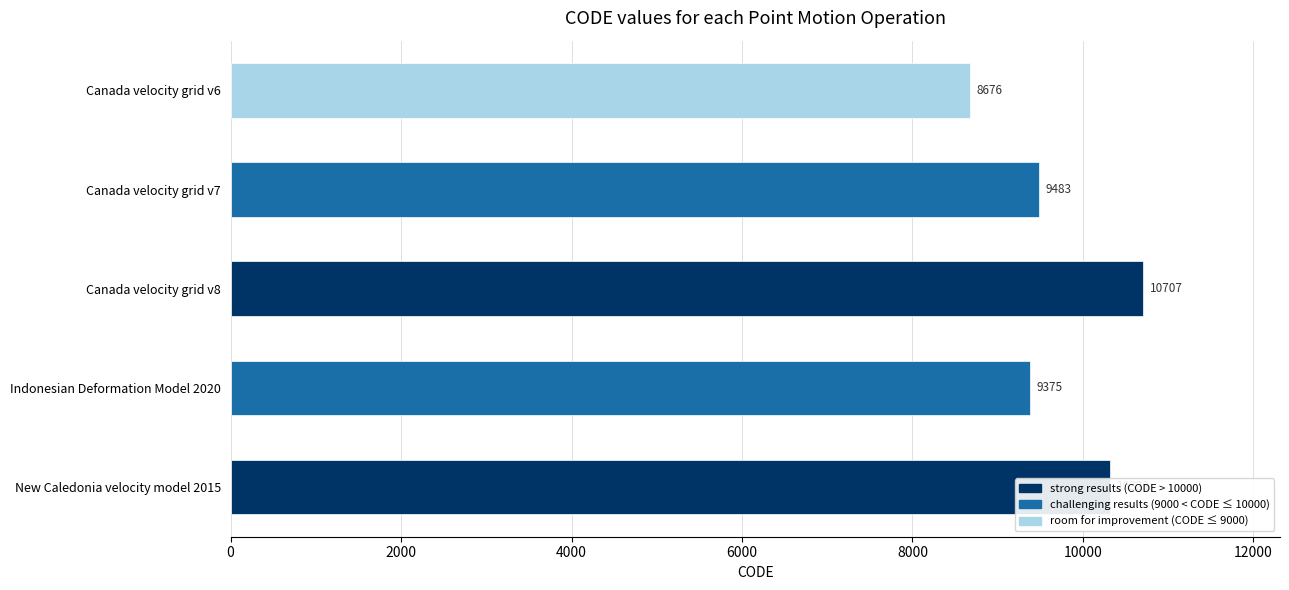

What is the ratio of the value at Canada velocity grid v7 to the value at Canada velocity grid v8?

0.9